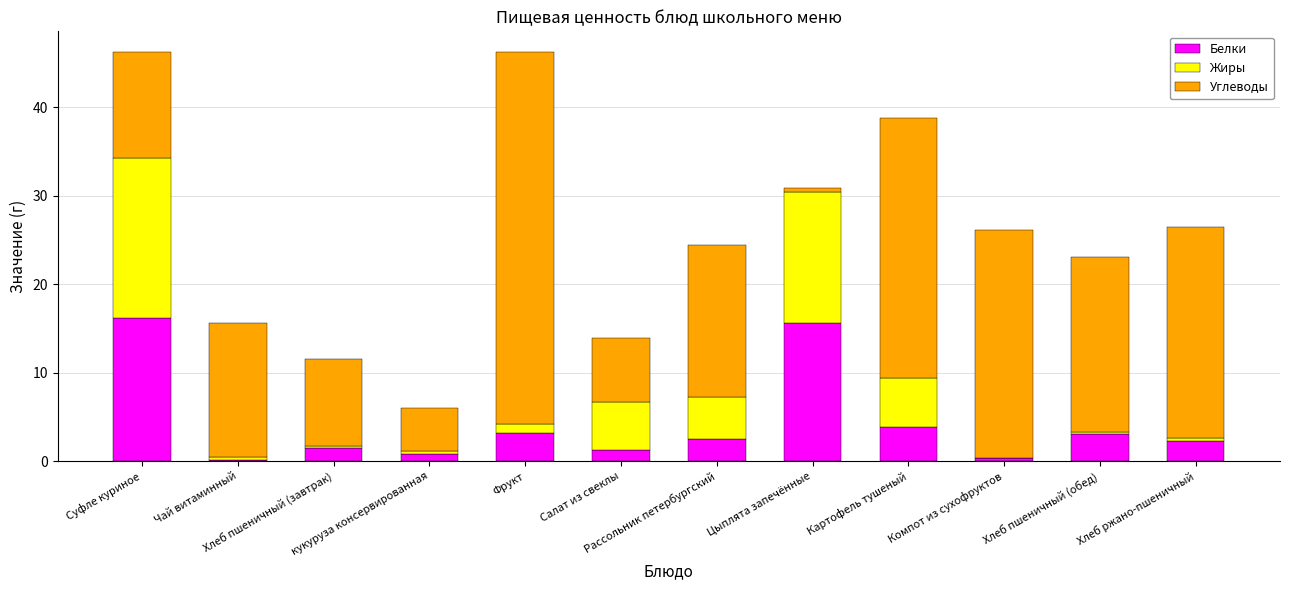

What are all the series names shown in the legend?

Белки, Жиры, Углеводы